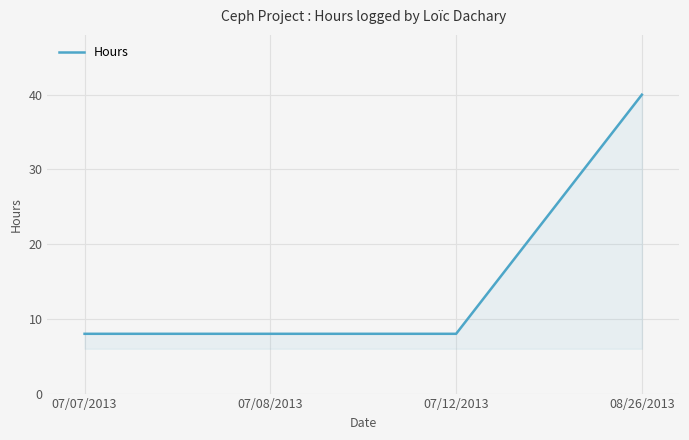

What is the ratio of the value at 07/07/2013 to the value at 07/08/2013?

1.0